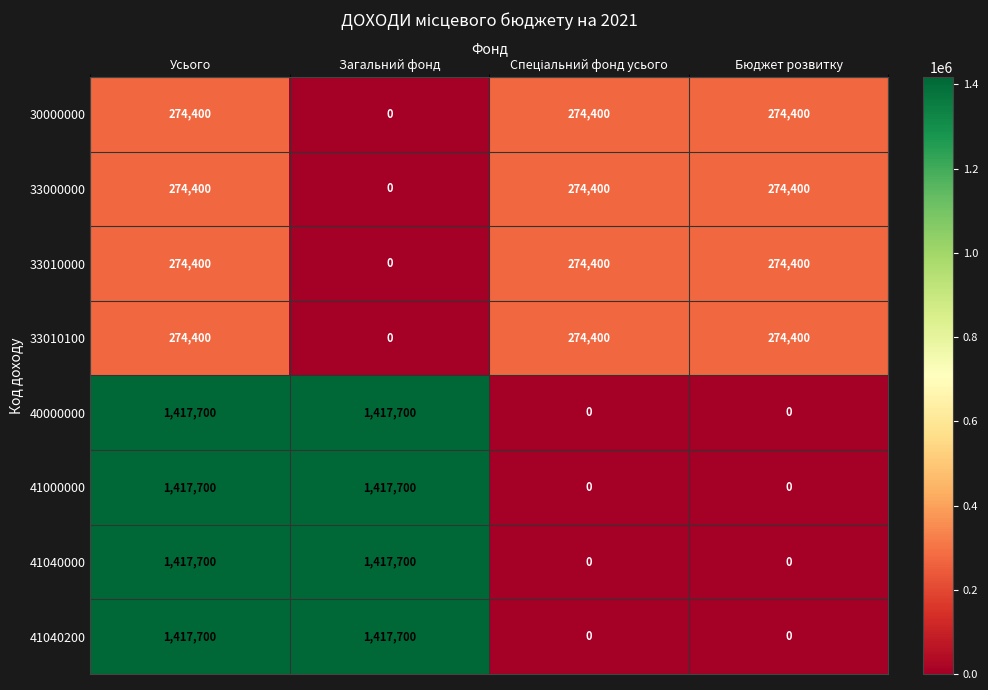

The 30000000 series shows 0 at Загальний фонд. True or false?

True